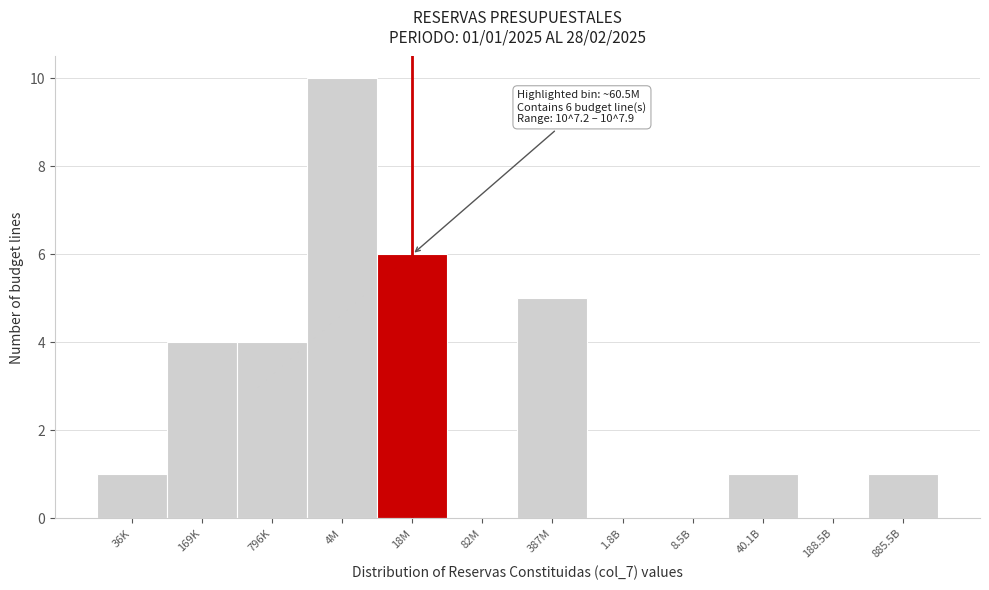

Reading left to right, list all the values displayed in this chart.

36K=1	169K=4	796K=4	4M=10	18M=6	82M=0	387M=5	1.8B=0	8.5B=0	40.1B=1	188.5B=0	885.5B=1